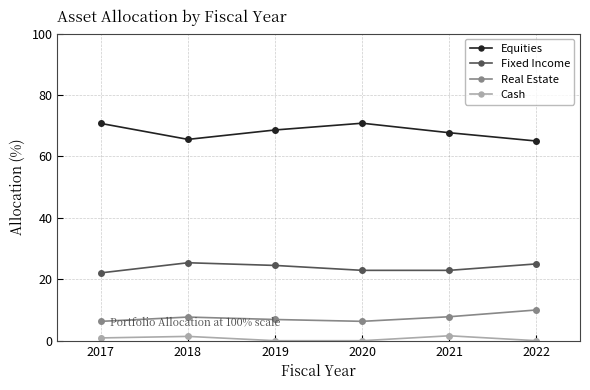

What is the approximate value of Real Estate at 2019?

6.9